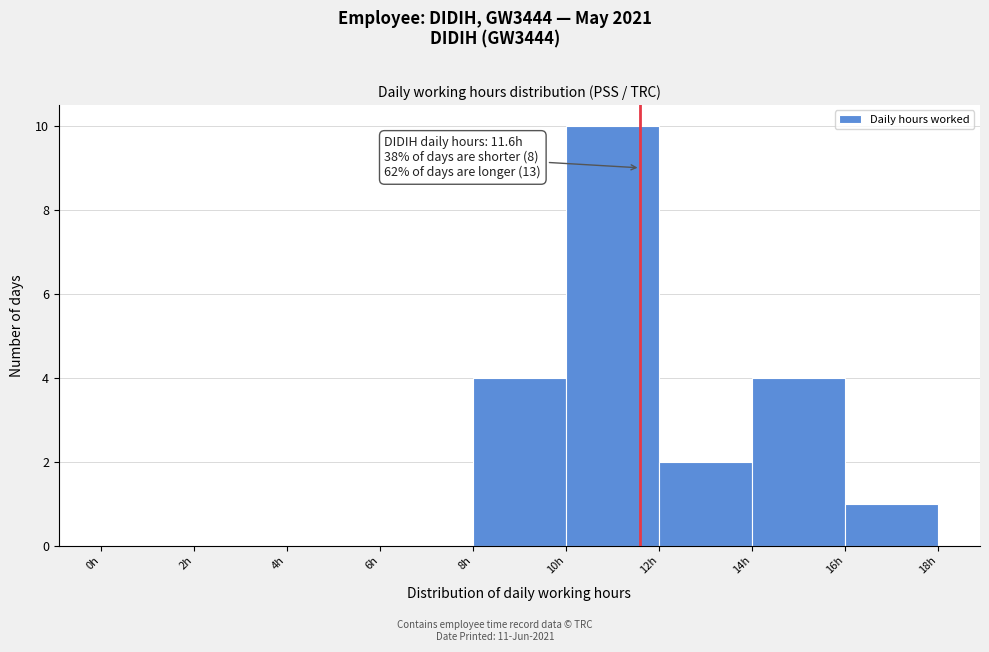

Which range on the x-axis has the tallest bar?

10 to 12